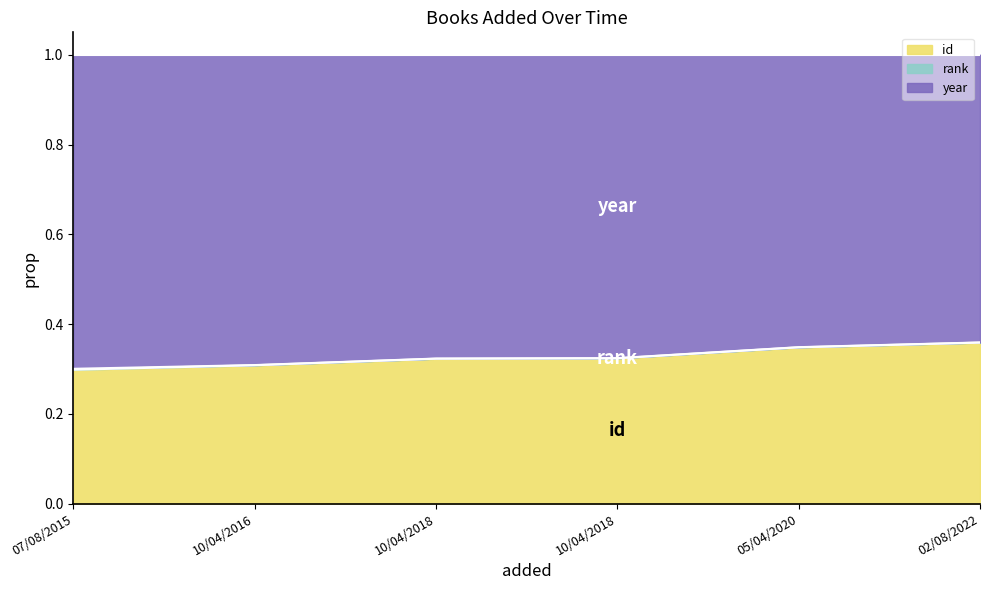

True or false: year has more than 2 interior local peaks.

False